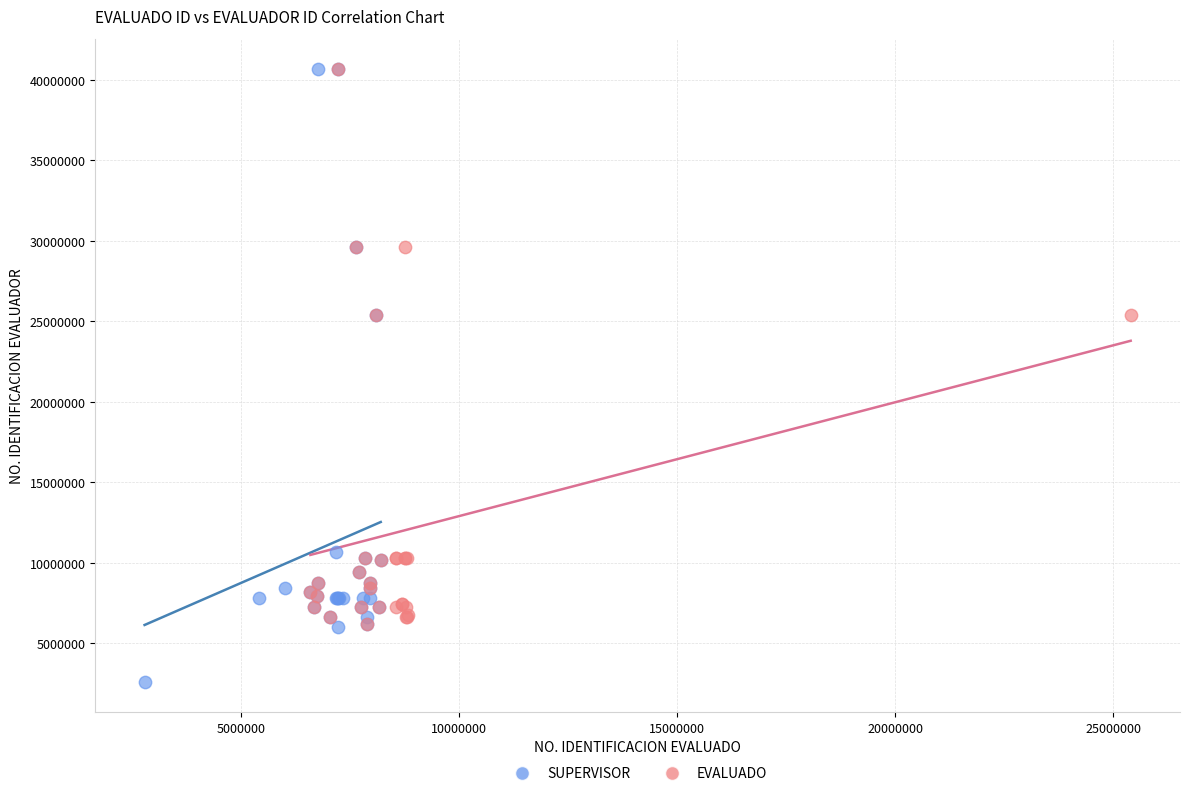

Which series contains the lowest Y value?

SUPERVISOR